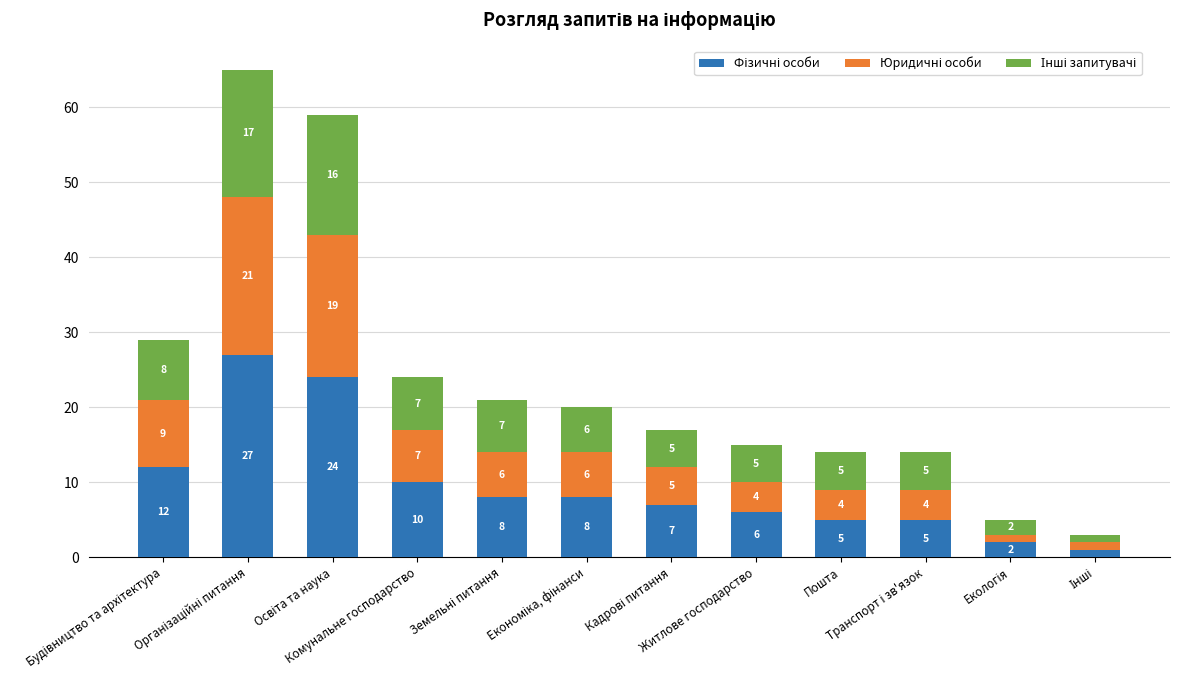

What is the label of the 3rd bar from the right?

Транспорт і зв'язок